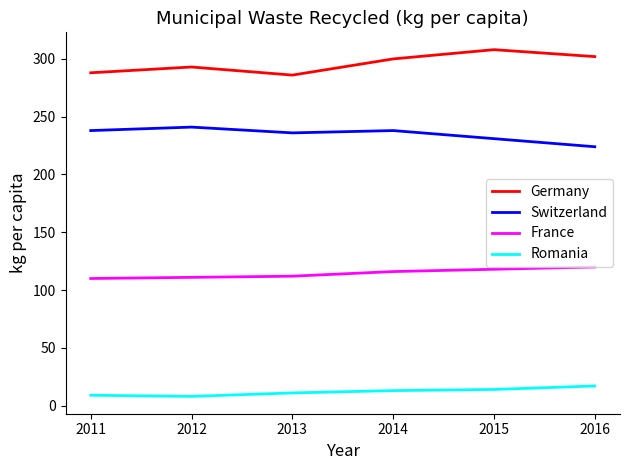

What is the average value of the Switzerland series?

235